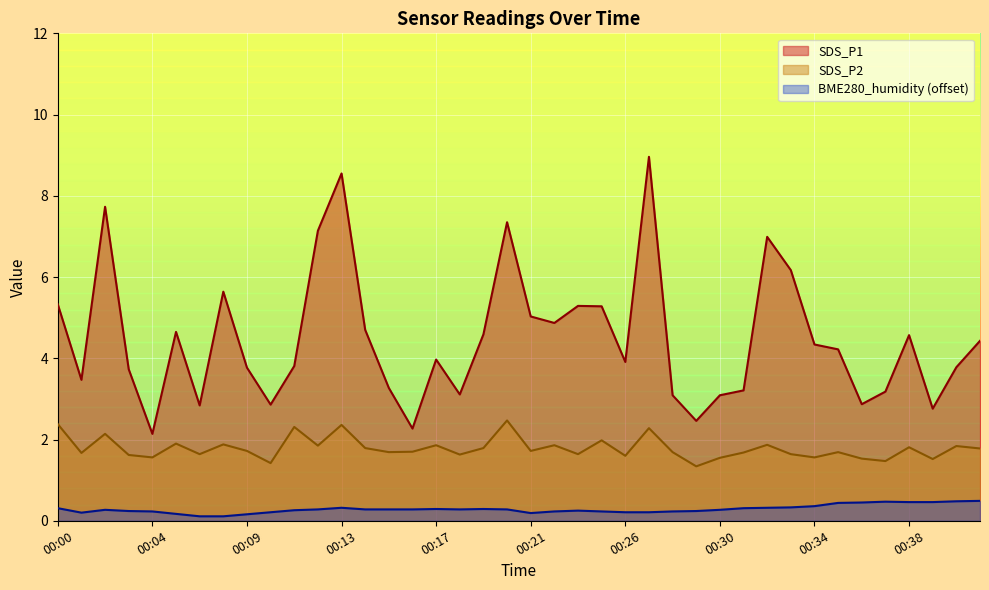

What is the sum of the BME280_humidity values at 00:35 and 00:09?

0.6